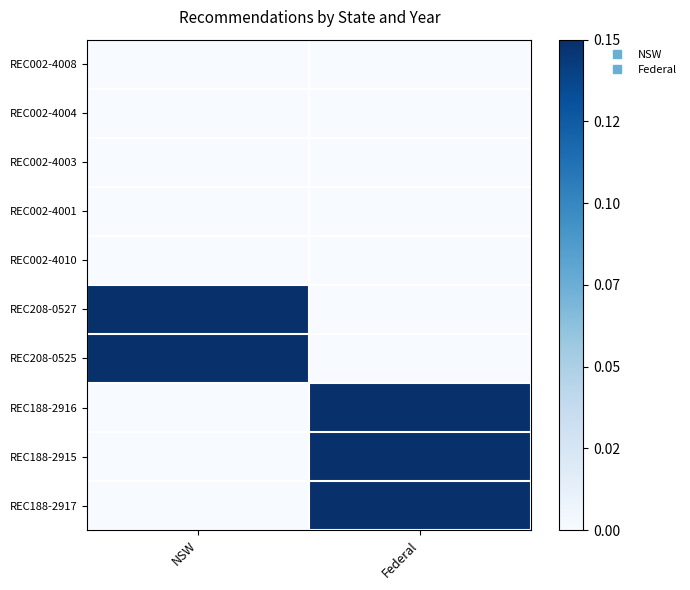

Reading left to right, transcribe all the data shown in this chart.

REC002-4008: NSW=0.0	Federal=0.0
REC002-4004: NSW=0.0	Federal=0.0
REC002-4003: NSW=0.0	Federal=0.0
REC002-4001: NSW=0.0	Federal=0.0
REC002-4010: NSW=0.0	Federal=0.0
REC208-0527: NSW=1.0	Federal=0.0
REC208-0525: NSW=1.0	Federal=0.0
REC188-2916: NSW=0.0	Federal=1.0
REC188-2915: NSW=0.0	Federal=1.0
REC188-2917: NSW=0.0	Federal=1.0